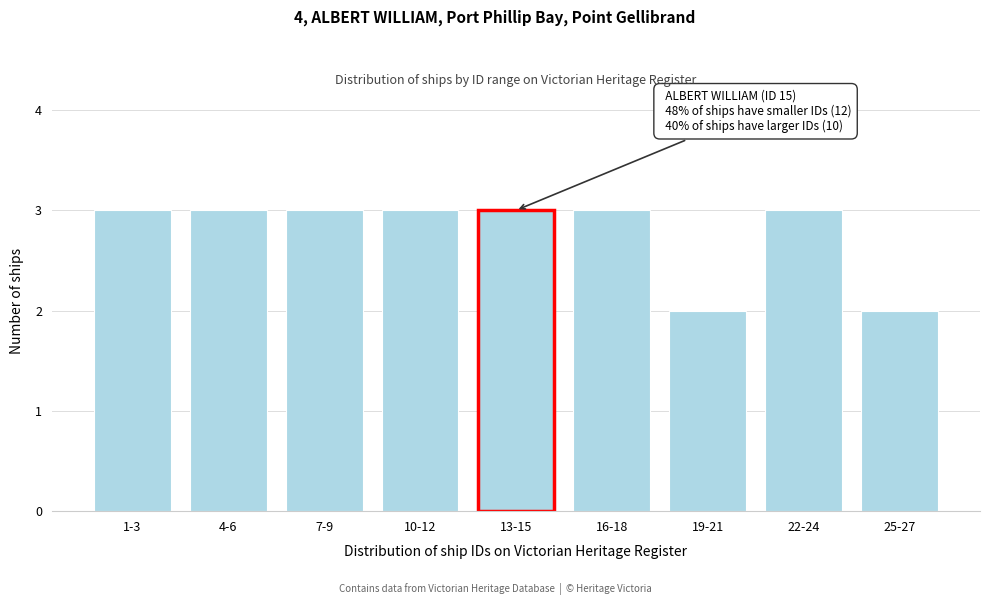

Reading left to right, transcribe all the data shown in this chart.

1-3=3	4-6=3	7-9=3	10-12=3	13-15=3	16-18=3	19-21=2	22-24=3	25-27=2